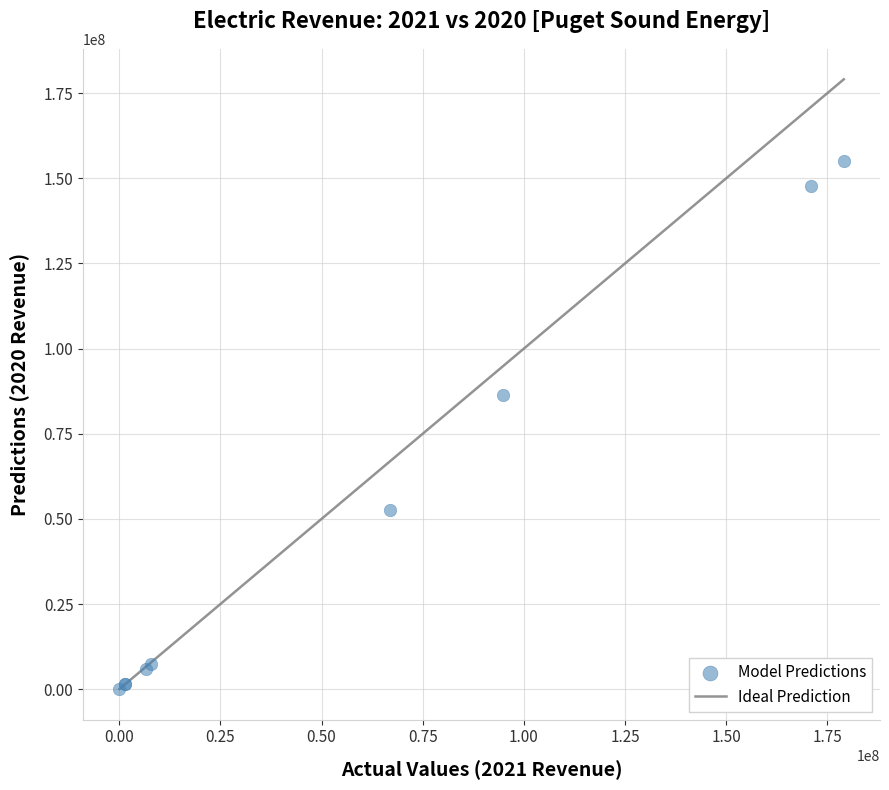

What Y value in the scatter plot is closest to 77634983?

86282882.3